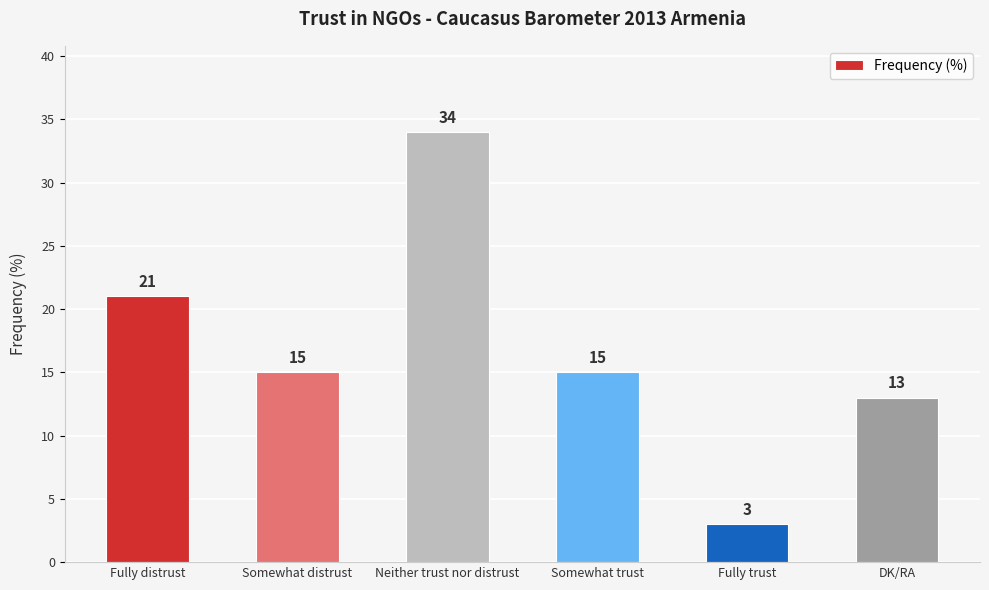

What value does the data have at Fully trust, to the nearest 5?

5